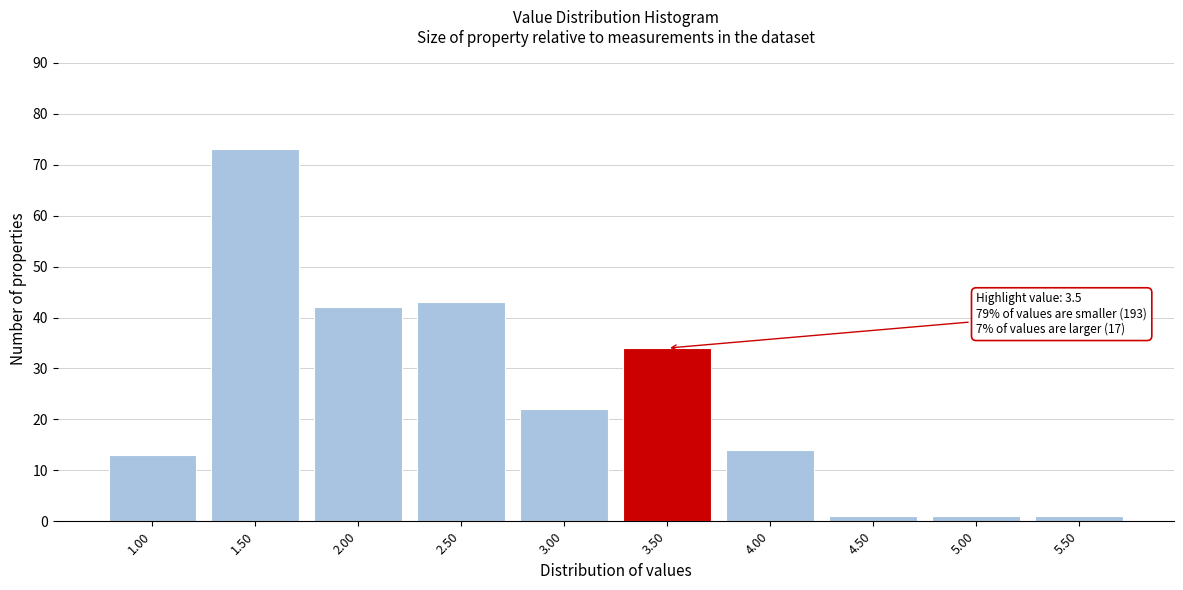

Reading left to right, what are all the values shown in this chart?

13	73	42	43	22	34	14	1	1	1